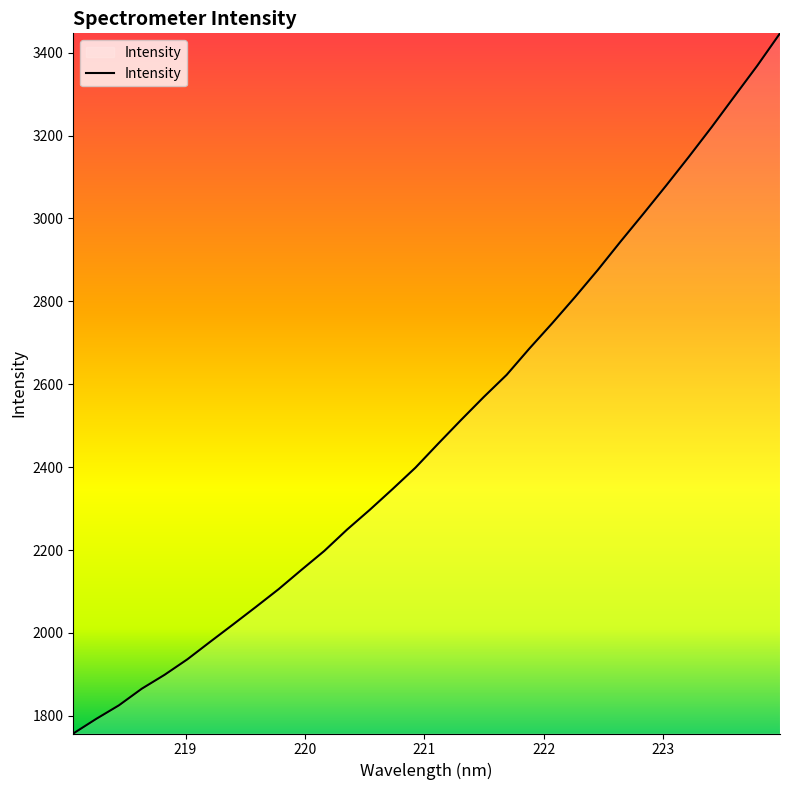

What is the difference between the maximum and minimum values?

1689.4